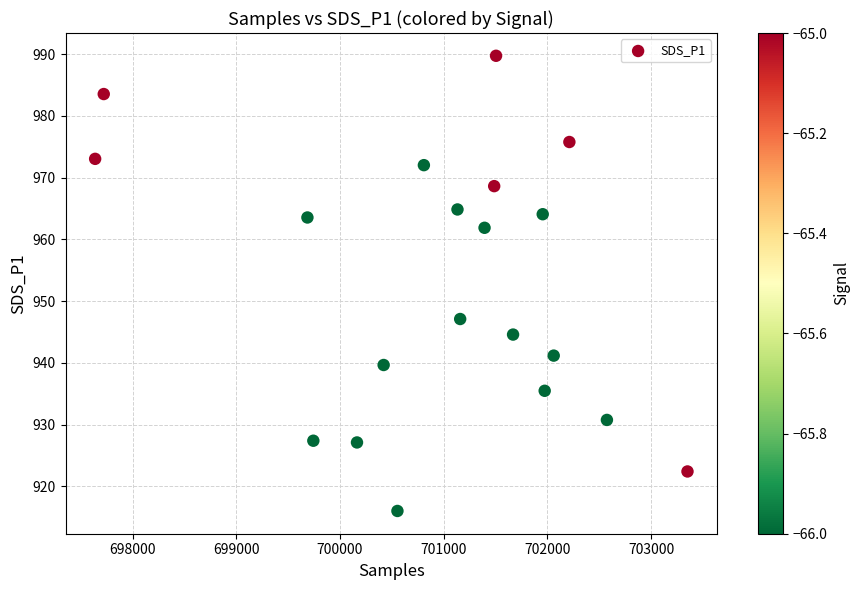

What is the range of X values (max minus min)?

5712.0